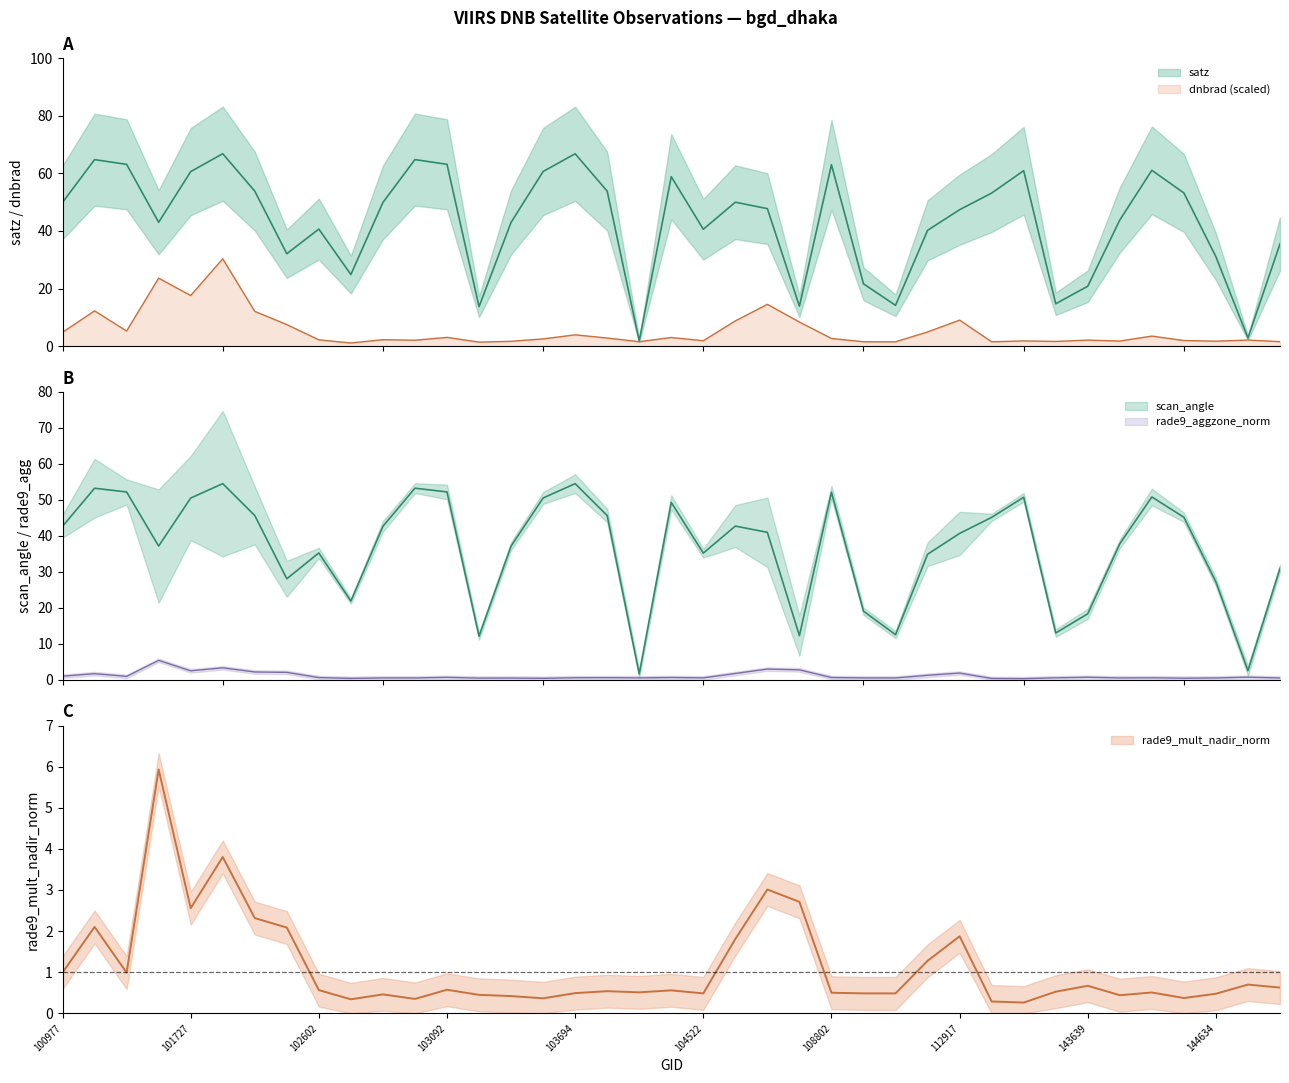

At which category does rade9_aggzone_norm reach its first local valley?

101111